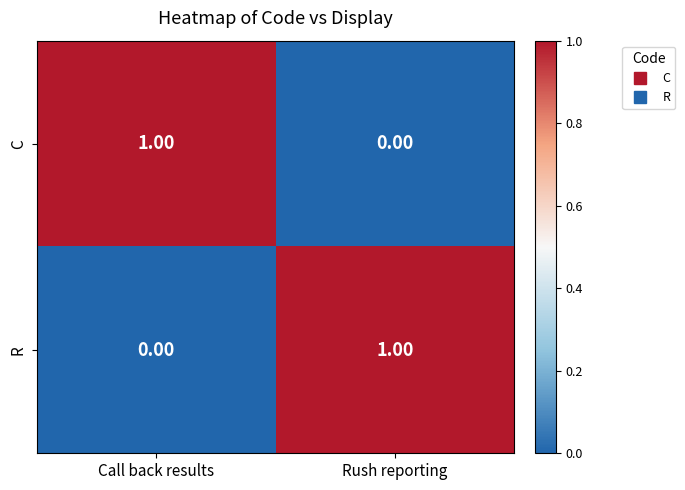

At which label is C closest to 0?

Rush reporting